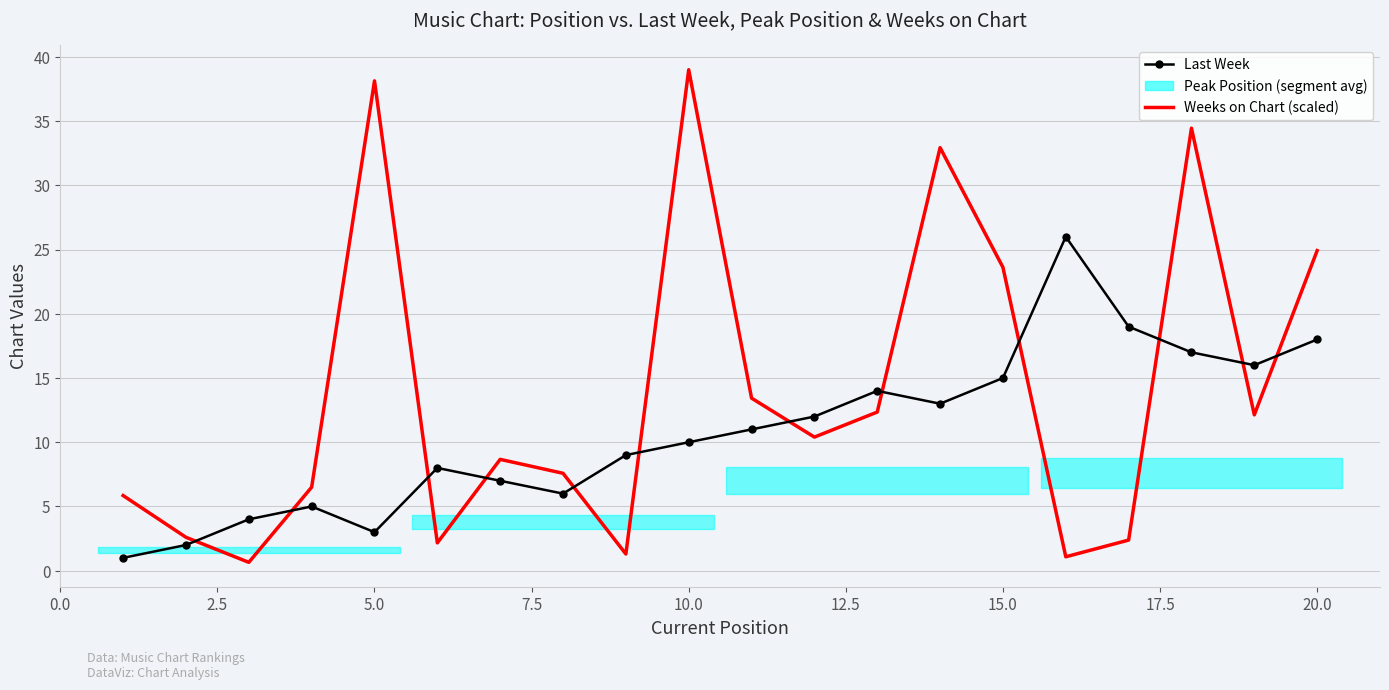

True or false: Last Week and Weeks on Chart (scaled) cross at least once.

True